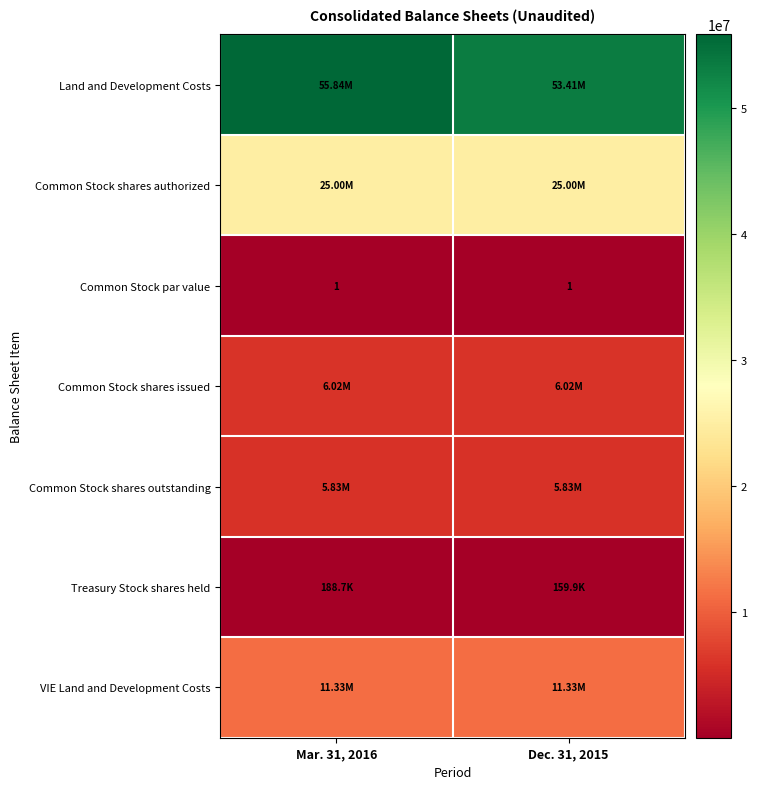

What is the total value across all series at Mar. 31, 2016?

104204816